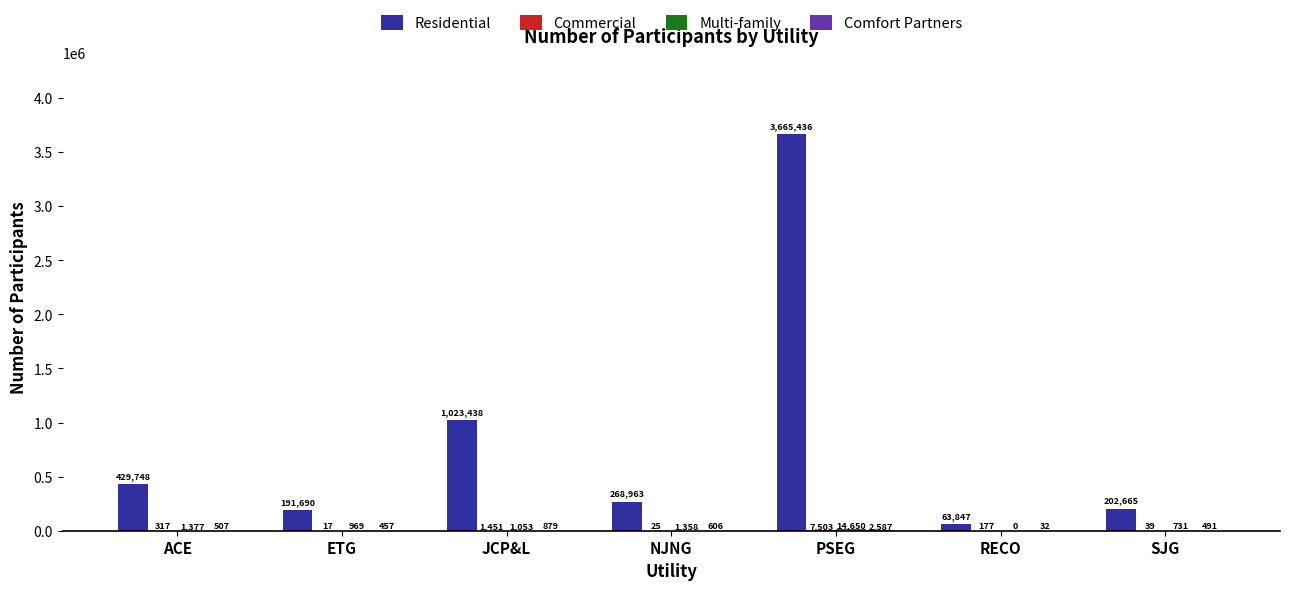

What is the maximum value shown in the chart?

3665436